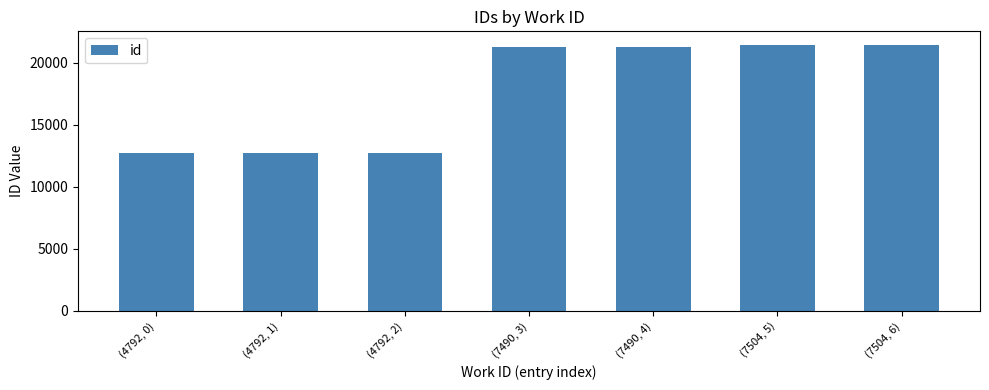

Does the chart contain any negative values?

No